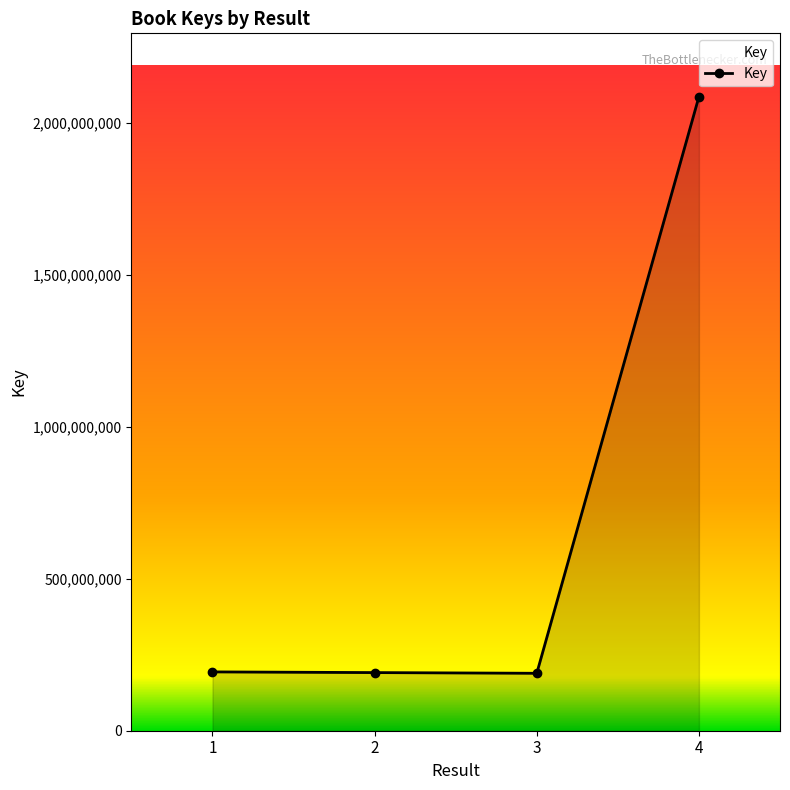

What is the minimum value shown in the chart?

188844042